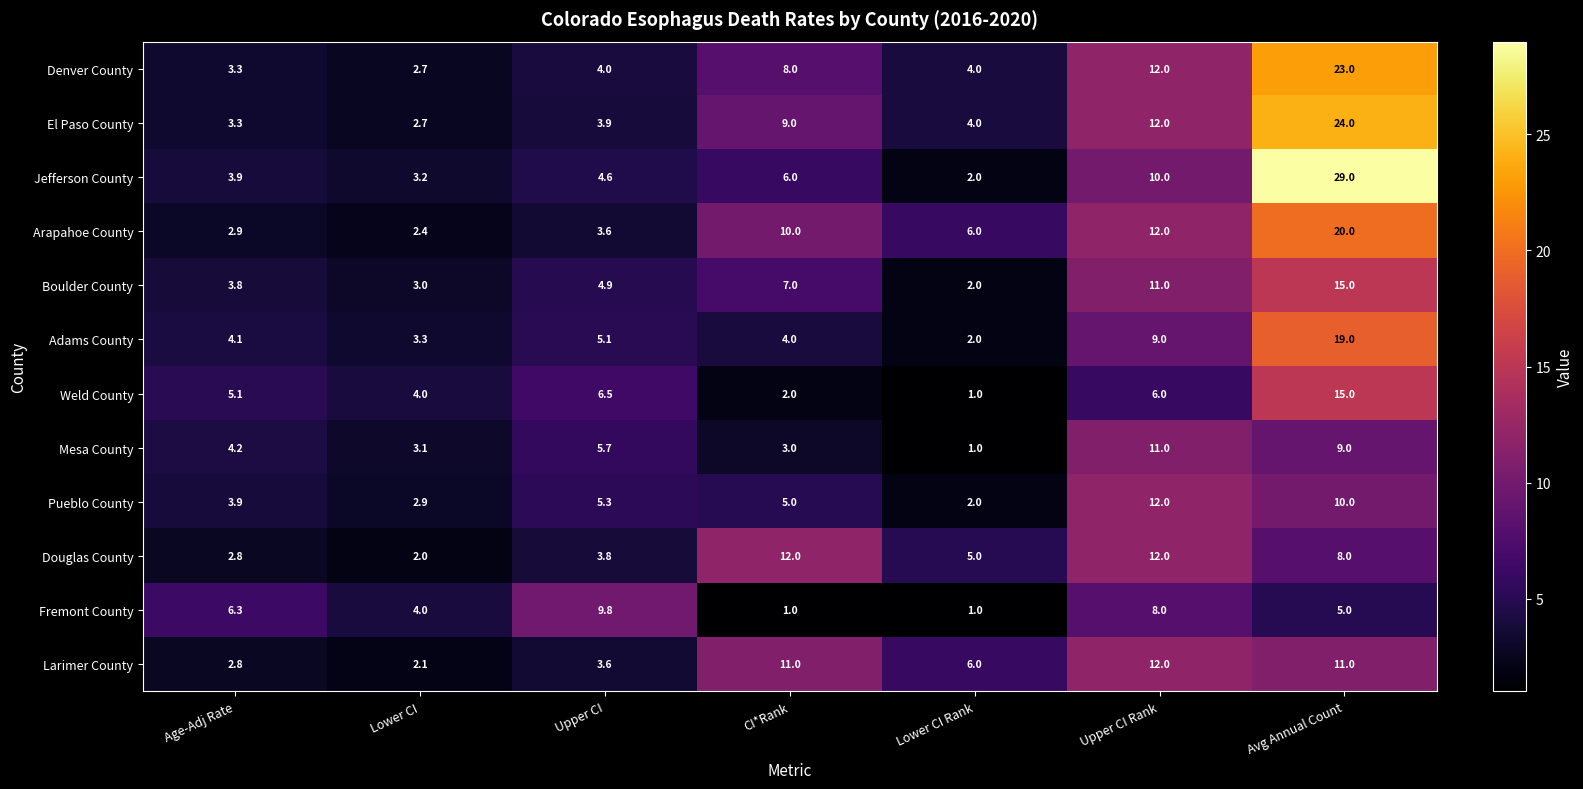

What is the sum of the Larimer County values at Lower CI Rank and Lower CI?

8.1